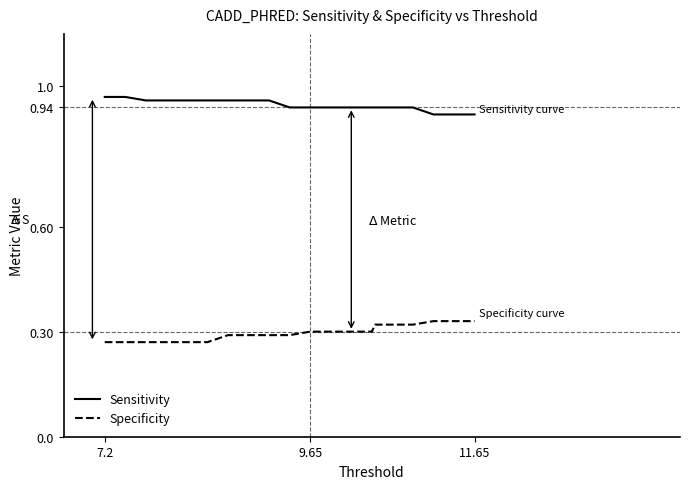

What is the difference between the maximum and minimum values in the Specificity series?

0.1